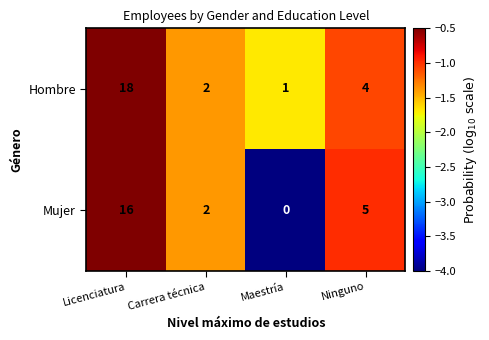

Reading left to right, transcribe all the data shown in this chart.

Hombre: 18	2	1	4
Mujer: 16	2	0	5